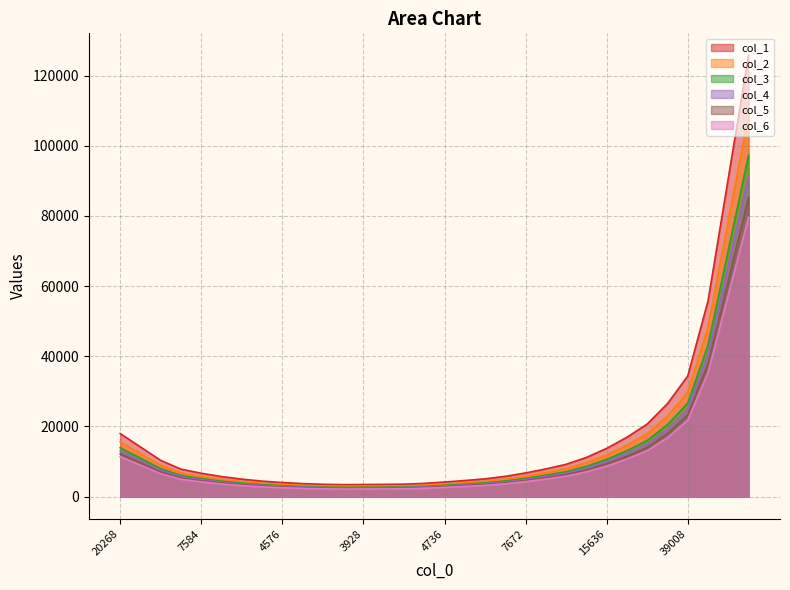

What is the approximate value of col_6 at 17, to the nearest 100?

2900